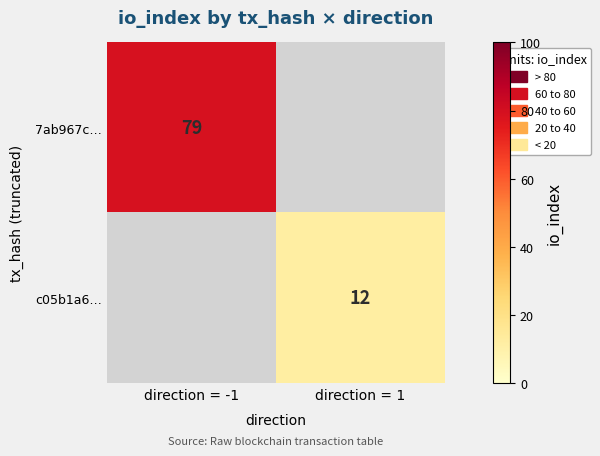

Is it true that c05b1a6… equals 4 at direction = 1?

False